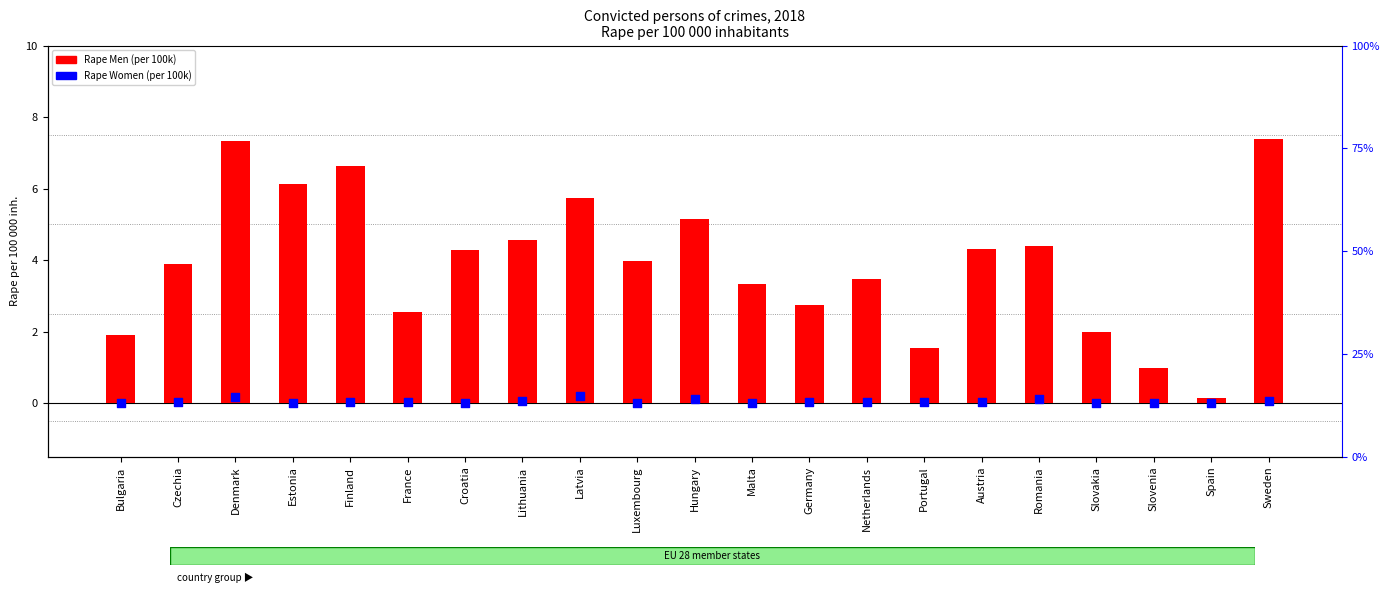

What are all the series names shown in the legend?

Rape Men, Rape Women